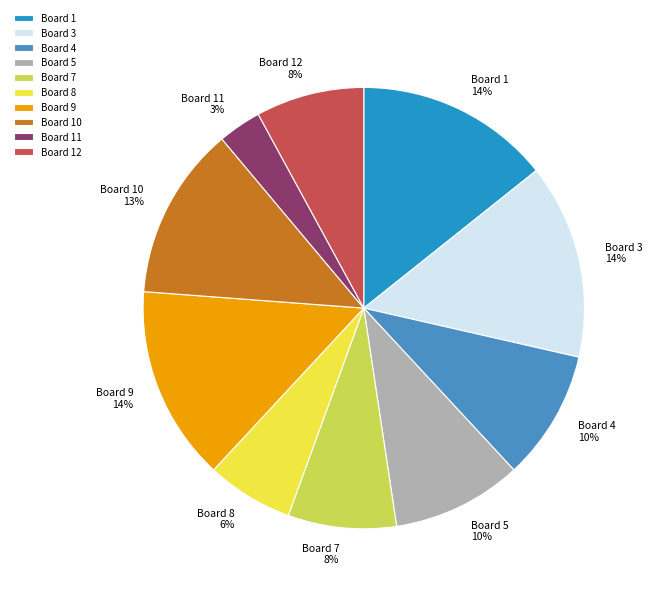

Which category has the smallest portion of the pie?

Board 11